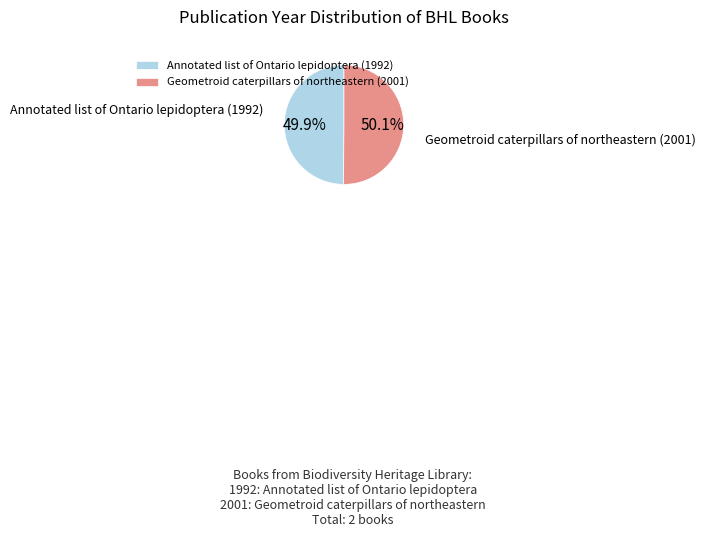

Is there any slice that represents more than half of the pie?

Yes